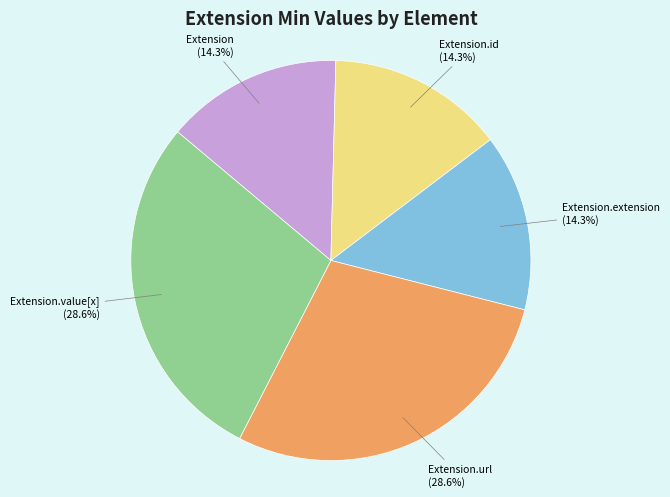

Is there any slice that represents more than half of the pie?

No